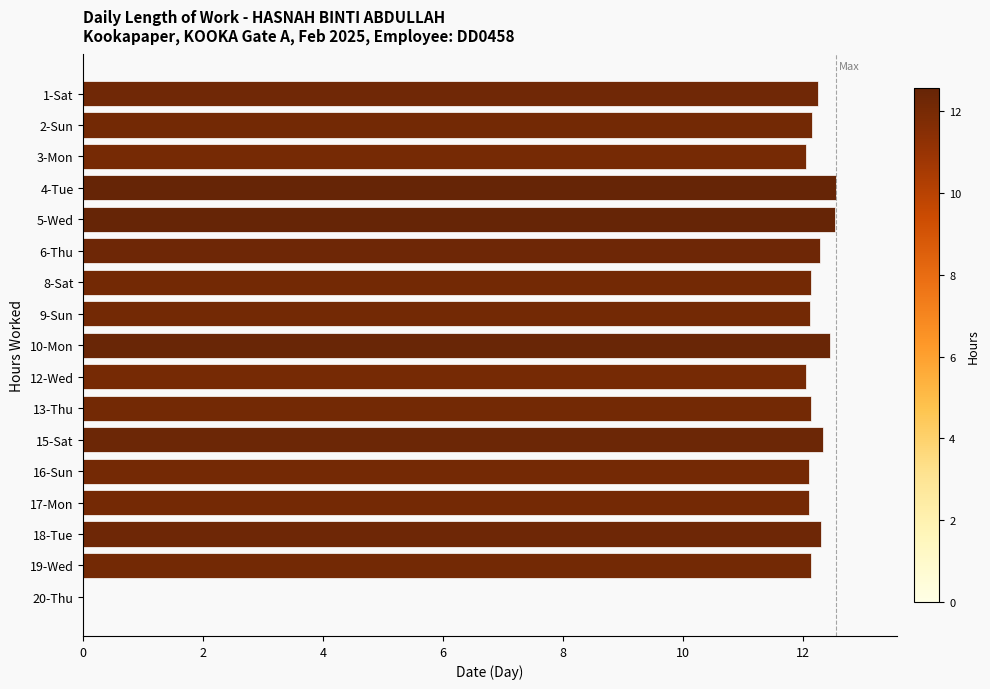

What is the average value?

11.5